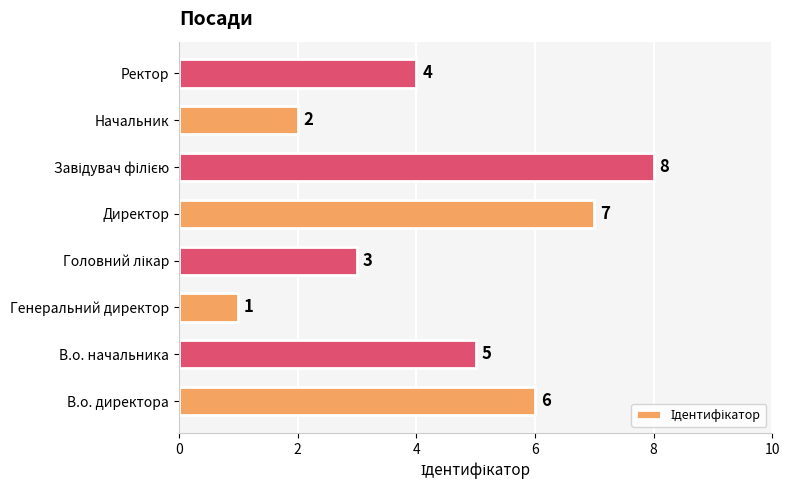

What is the greatest value displayed?

8